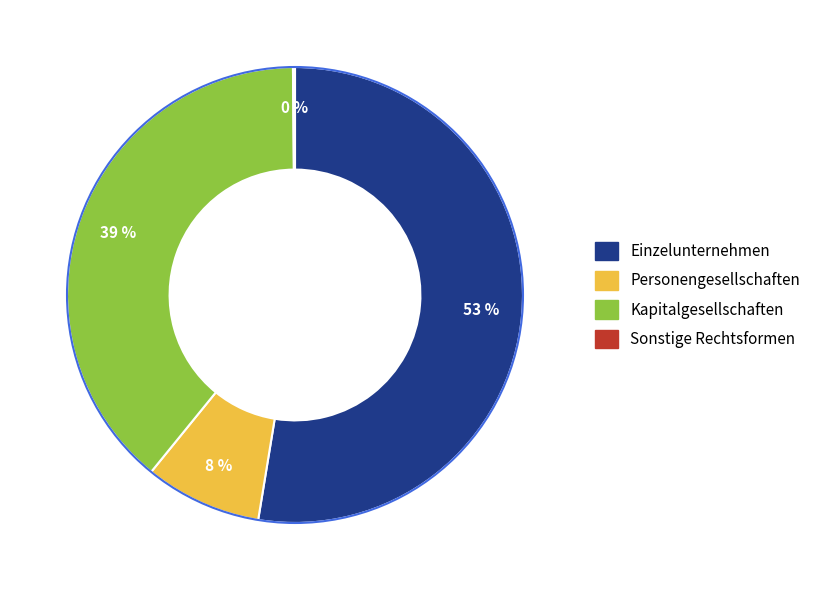

Does Einzelunternehmen account for over 50% of the chart?

Yes